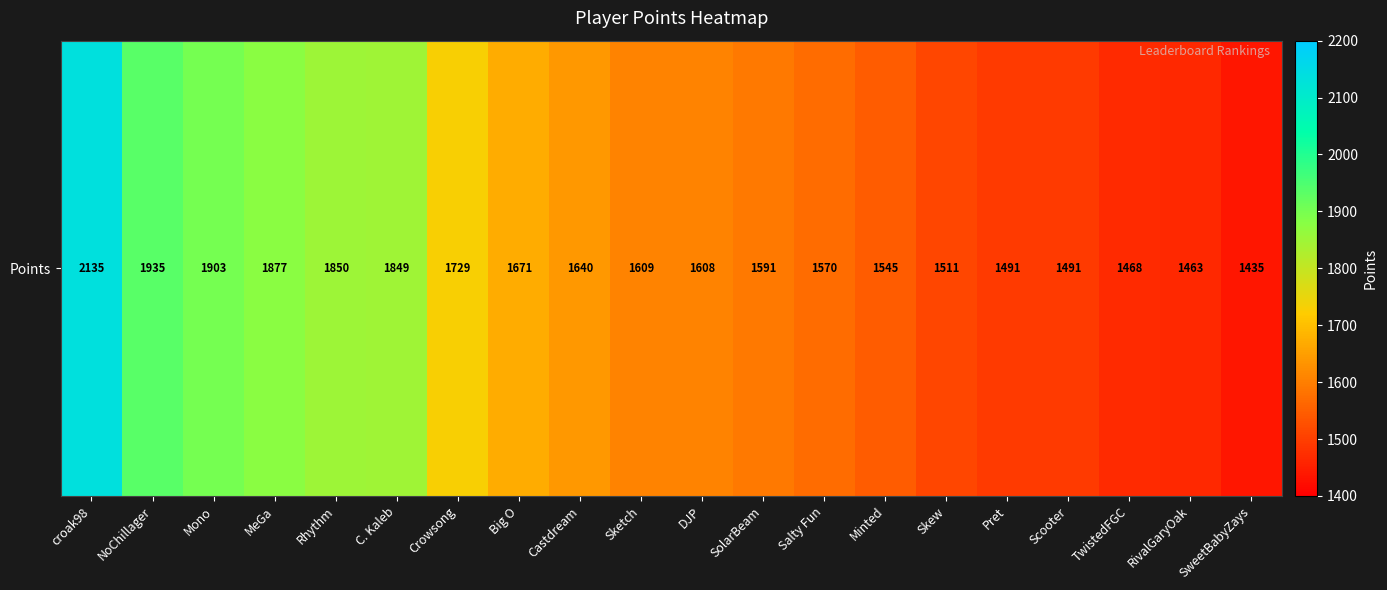

List the labels in order of value, smallest first.

SweetBabyZays, RivalGaryOak, TwistedFGC, Pret, Scooter, Skew, Minted, Salty Fun, SolarBeam, DJP, Sketch, Castdream, Big O, Crowsong, C. Kaleb, Rhythm, MeGa, Mono, NoChillager, croak98